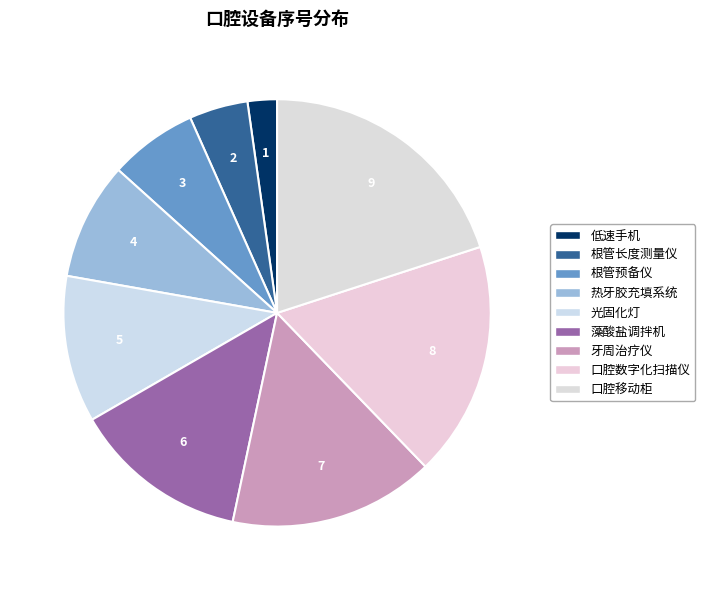

Is there any slice that represents more than half of the pie?

No